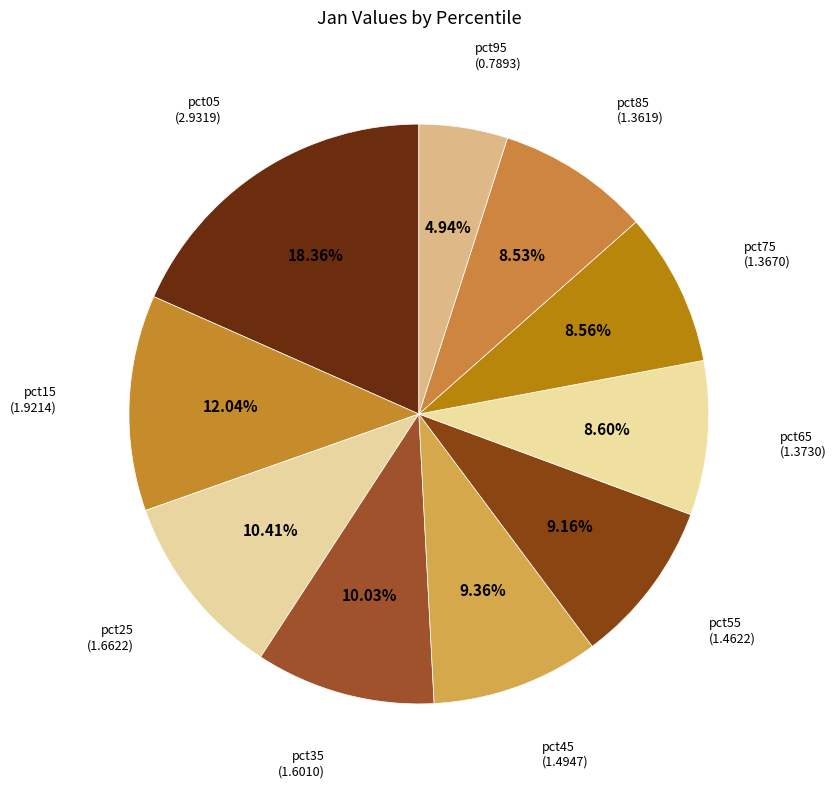

How many segments does this pie chart have?

10